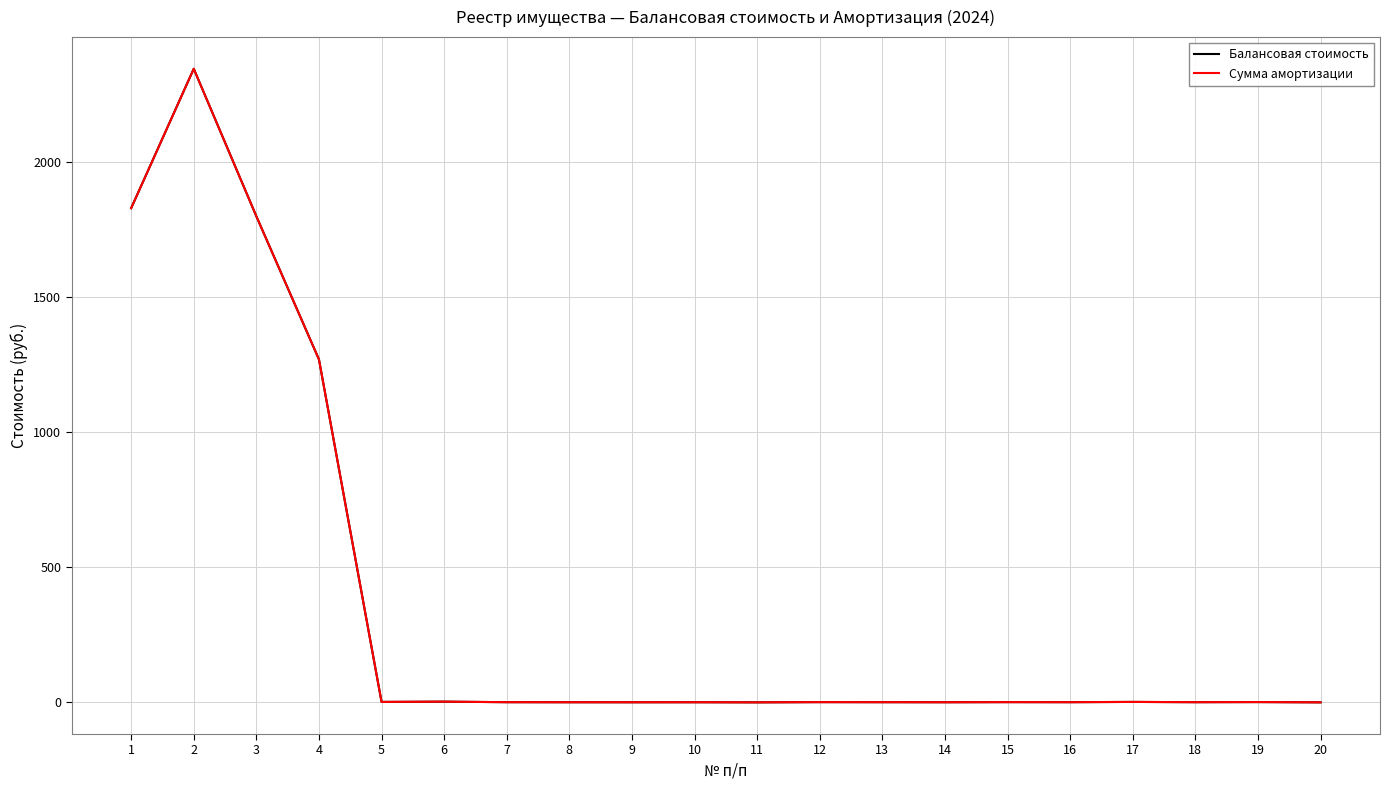

Reading left to right, what are all the values shown in this chart?

Балансовая стоимость: 1=1830.0	2=2346.0	3=1800.0	4=1270.0	5=2.0	6=3.0	7=1.0	8=0.8	9=0.7	10=0.8	11=0.4	12=1.2	13=1.0	14=0.8	15=1.2	16=1.0	17=2.0	18=1.0	19=1.4	20=0.4
Сумма амортизации: 1=1830.0	2=2346.0	3=1800.0	4=1270.0	5=2.0	6=3.0	7=1.0	8=0.8	9=0.7	10=0.8	11=0.4	12=1.2	13=1.0	14=0.8	15=1.2	16=1.0	17=2.0	18=1.0	19=1.4	20=0.4